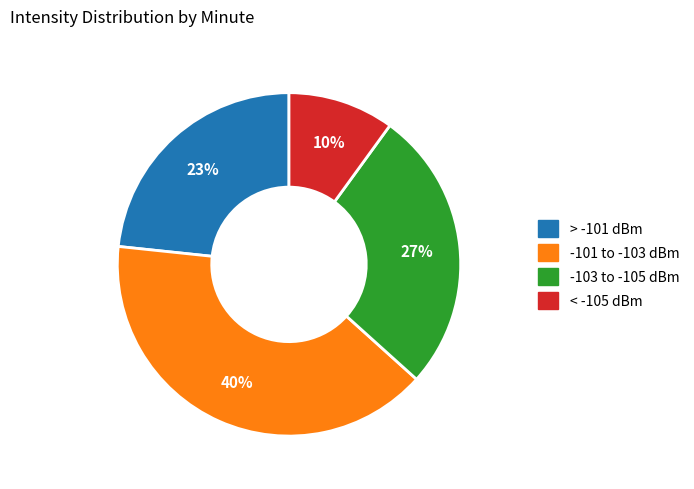

Is there a majority slice in this chart?

No